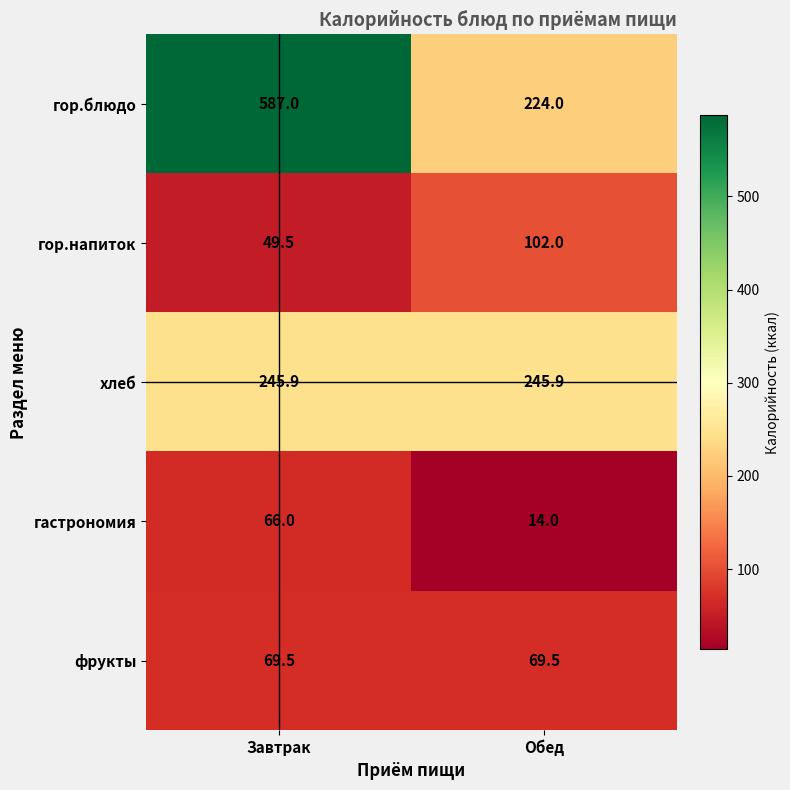

How many data points does each series have?

2